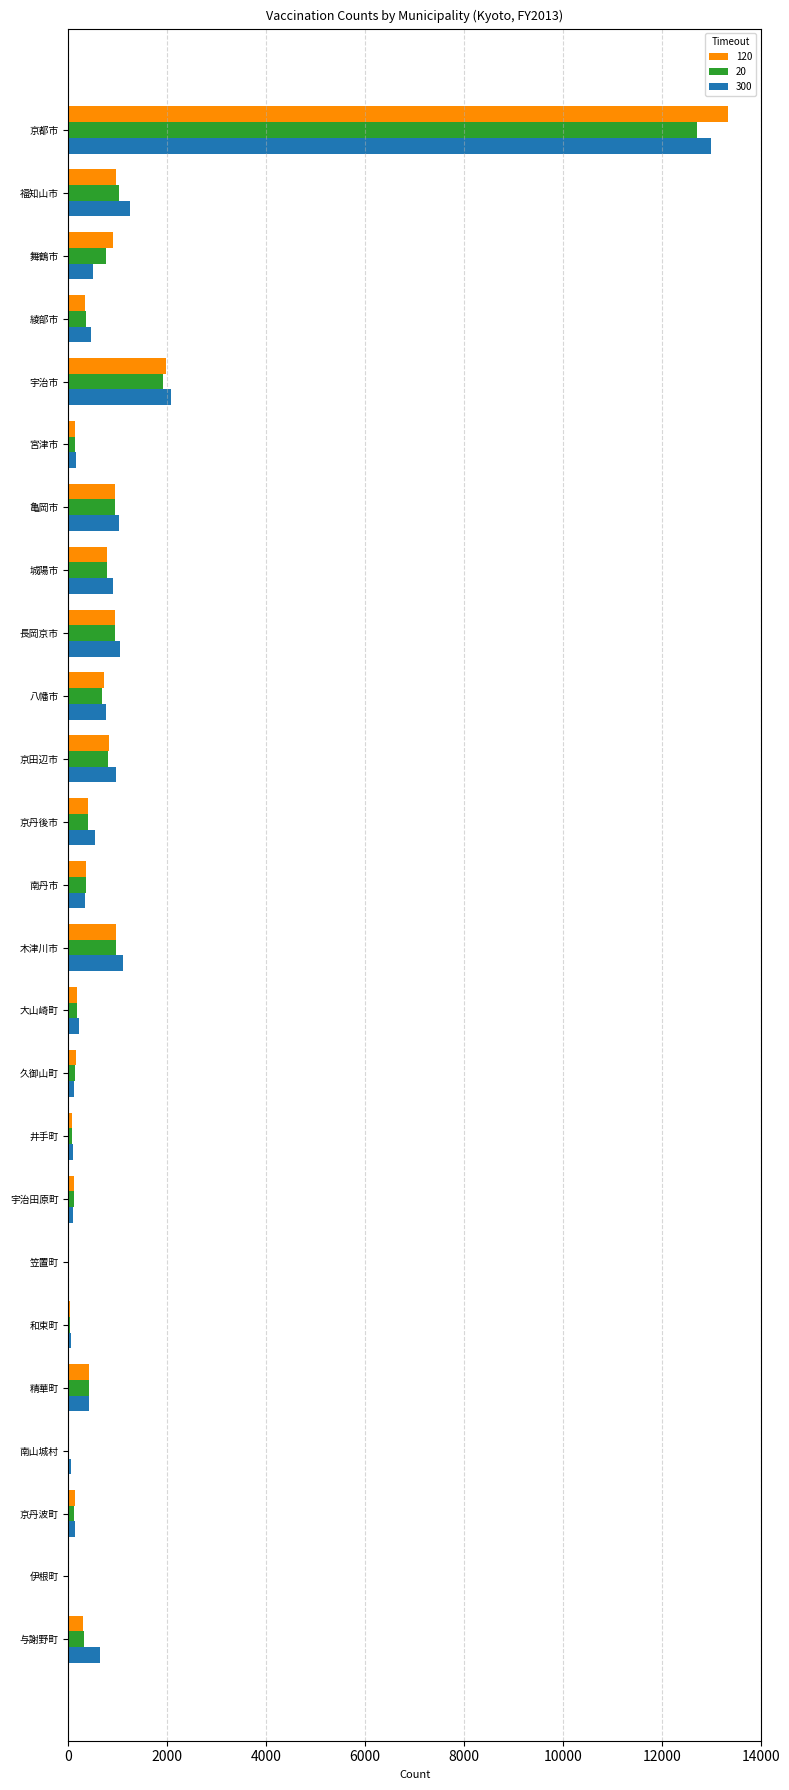

Is it true that 20 equals 938 at 亀岡市?

True